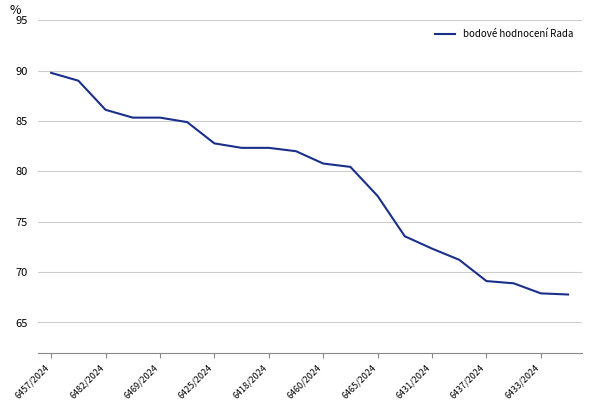

What is the smallest value displayed?

67.8